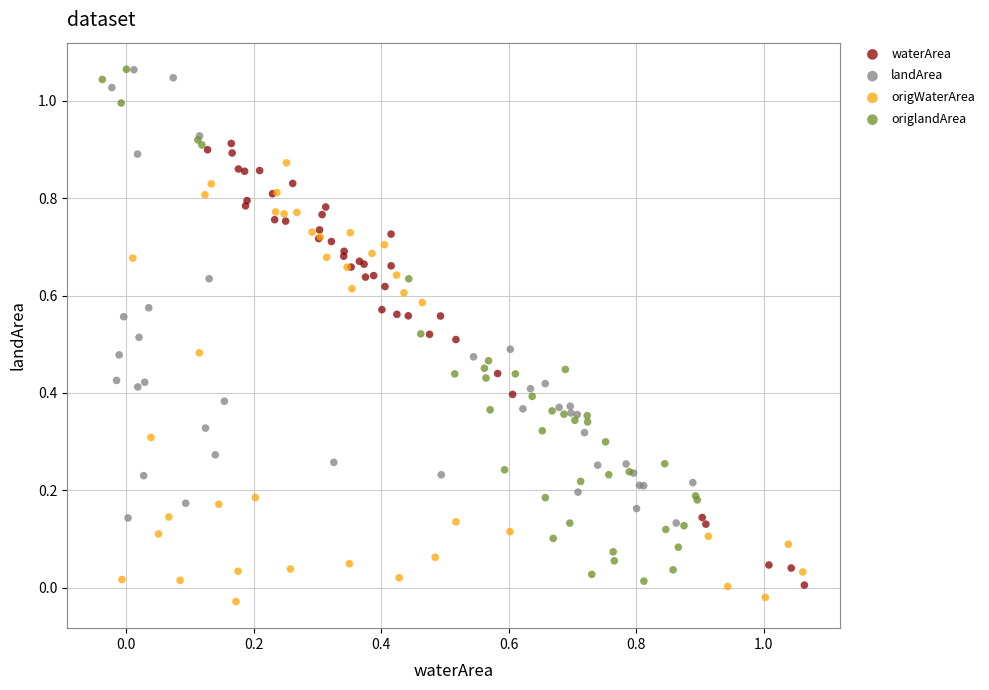

Which series has the largest Y range (max minus min)?

origlandArea